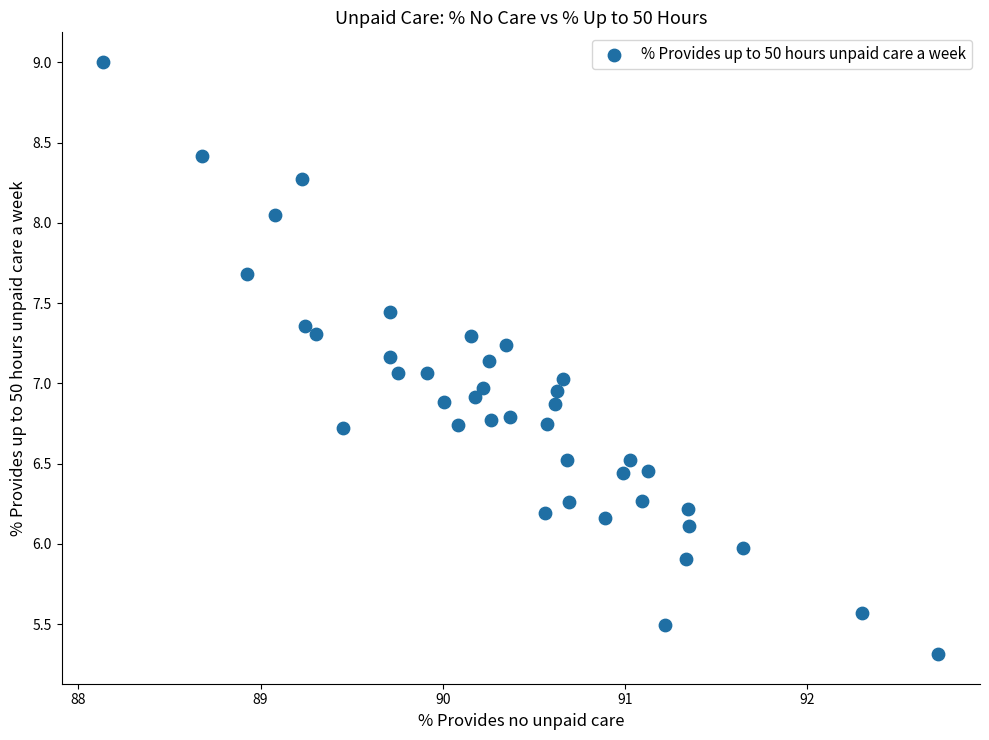

What is the range of X values (max minus min)?

4.6